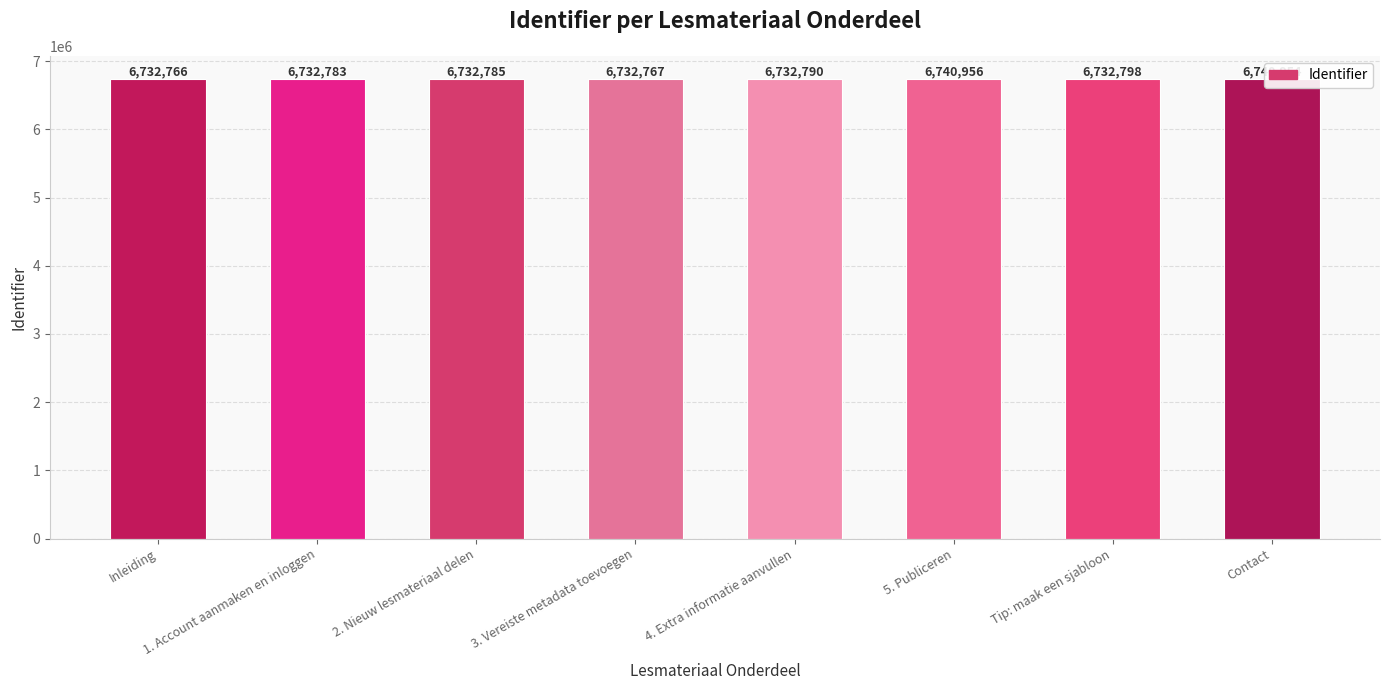

Where is the data nearest to the value 6736861?

Tip: maak een sjabloon